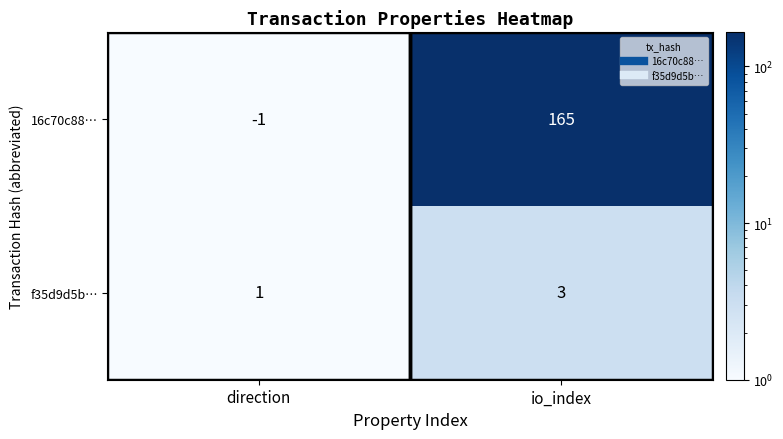

List the labels in order of f35d9d5b… value, largest first.

io_index, direction